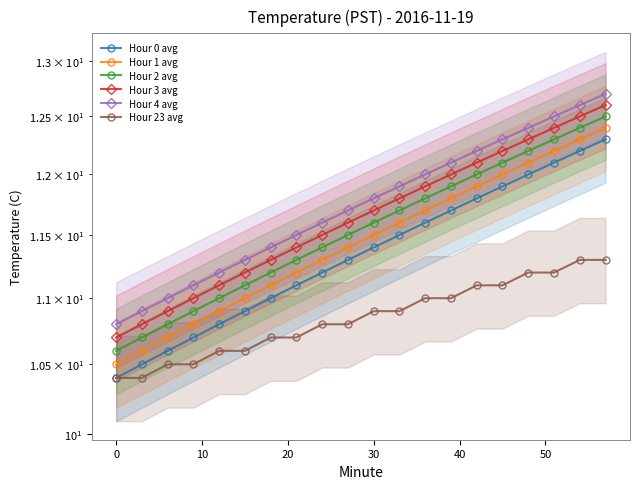

True or false: Hour 2 avg and Hour 23 avg intersect in this chart.

False